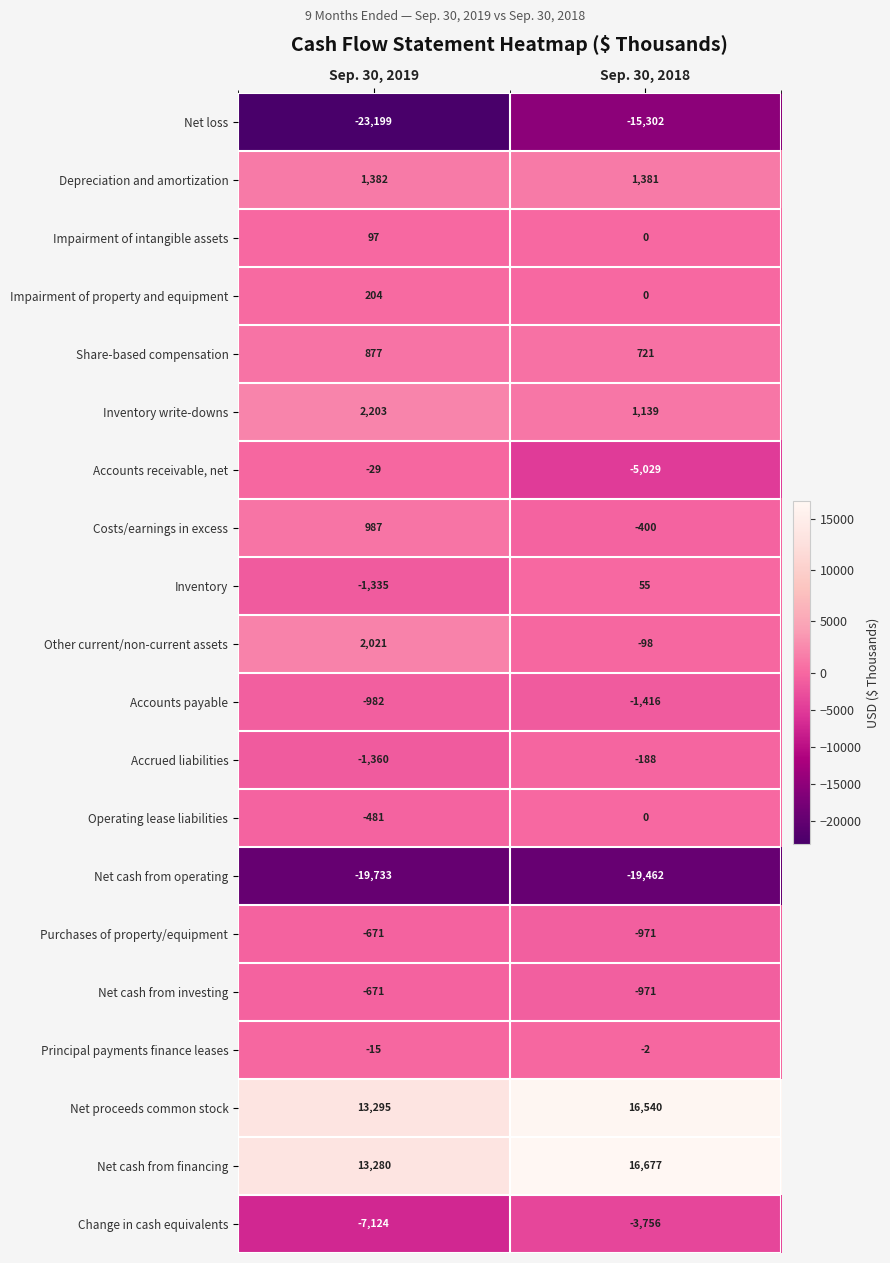

How many distinct data groups are displayed?

20